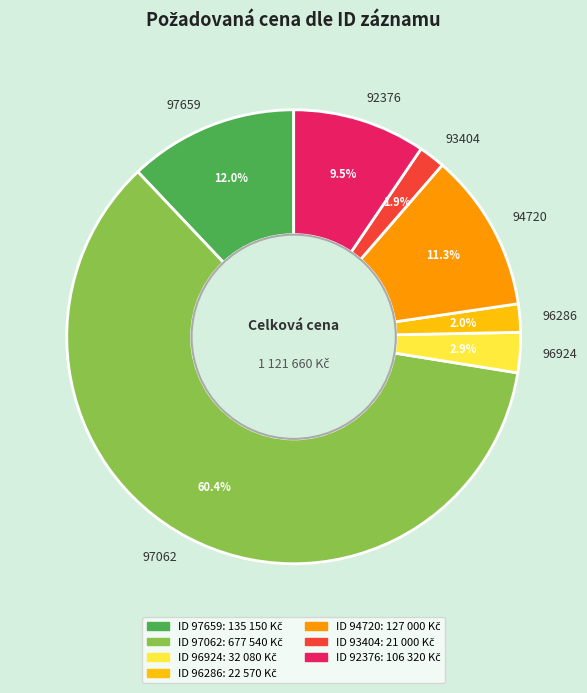

Count the number of slices in the pie.

7